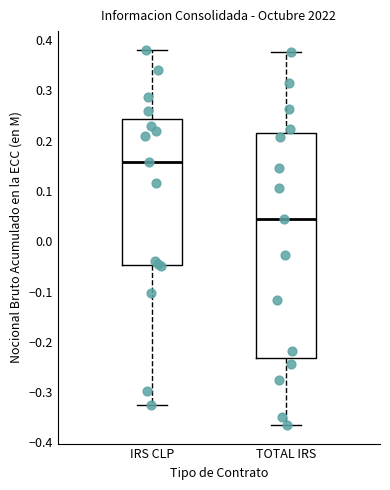

Where does the median line of the box for TOTAL IRS sit on the y-axis? The values are not printed on the chart, so give them approximately, as read against the axis.

0.04